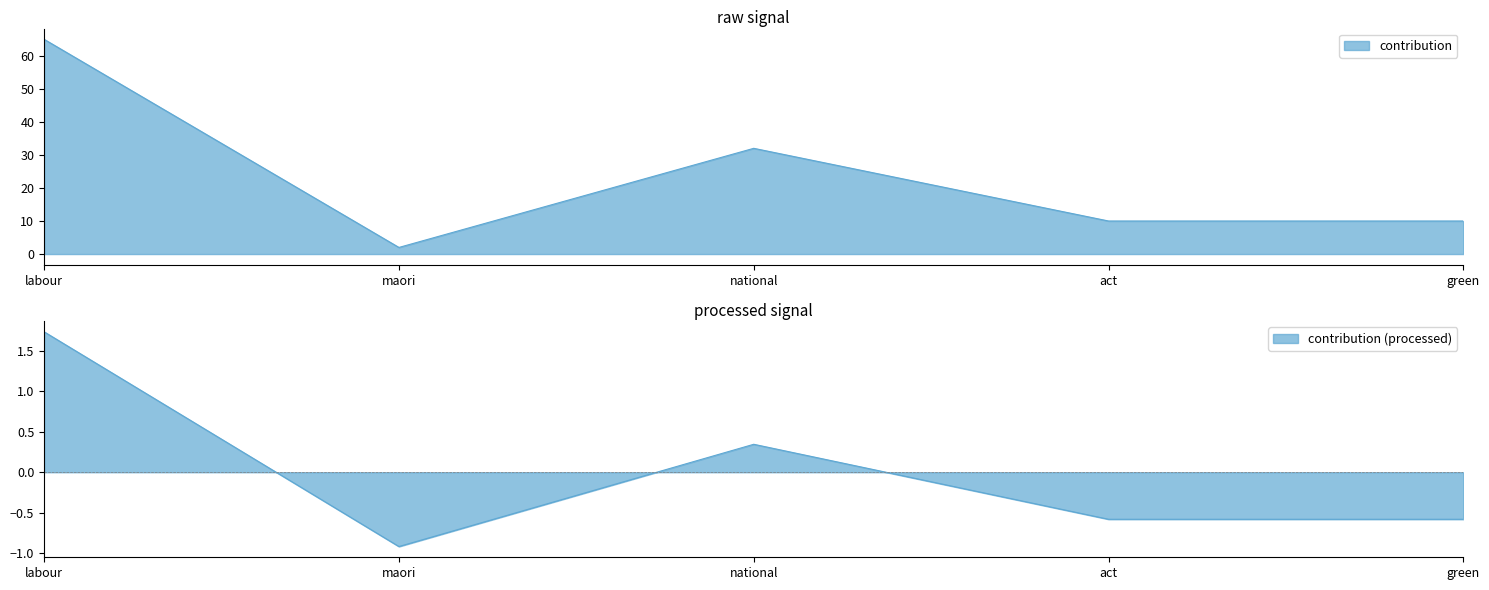

List the labels in order of value, largest first.

labour, national, act, green, maori